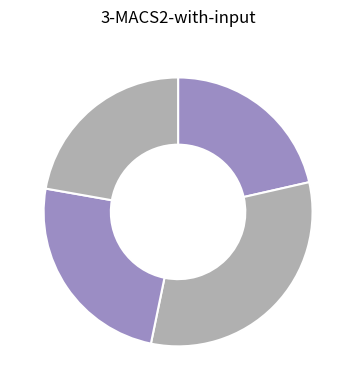

How many segments does this pie chart have?

4